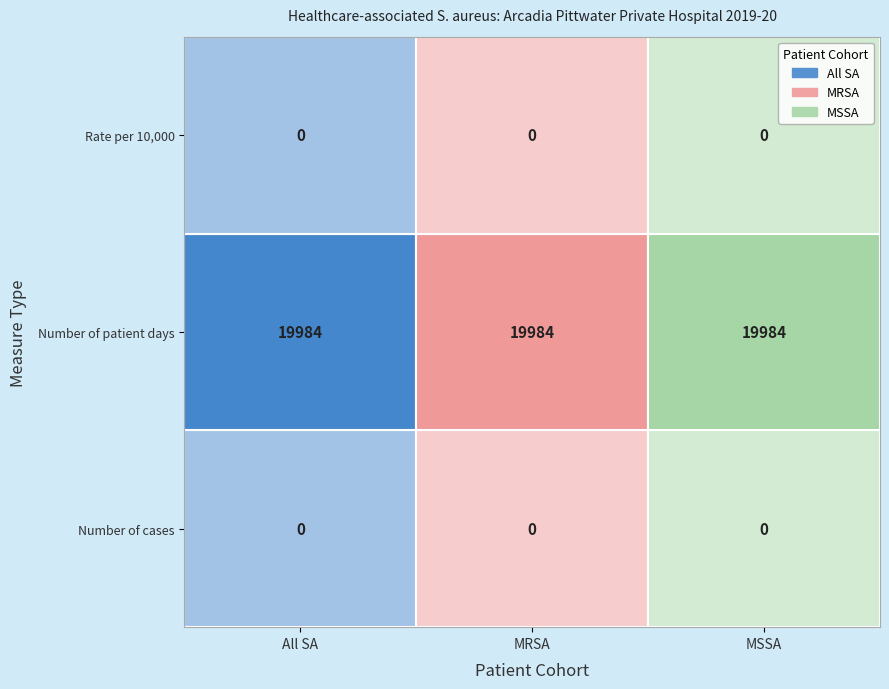

How many values in All staphylococcus aureus are above zero?

1